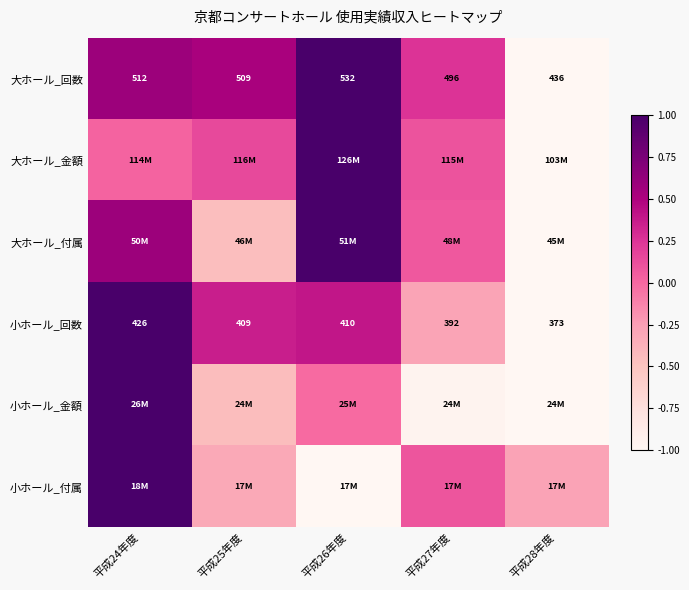

How many values in 大ホール_回数 are below zero?

1